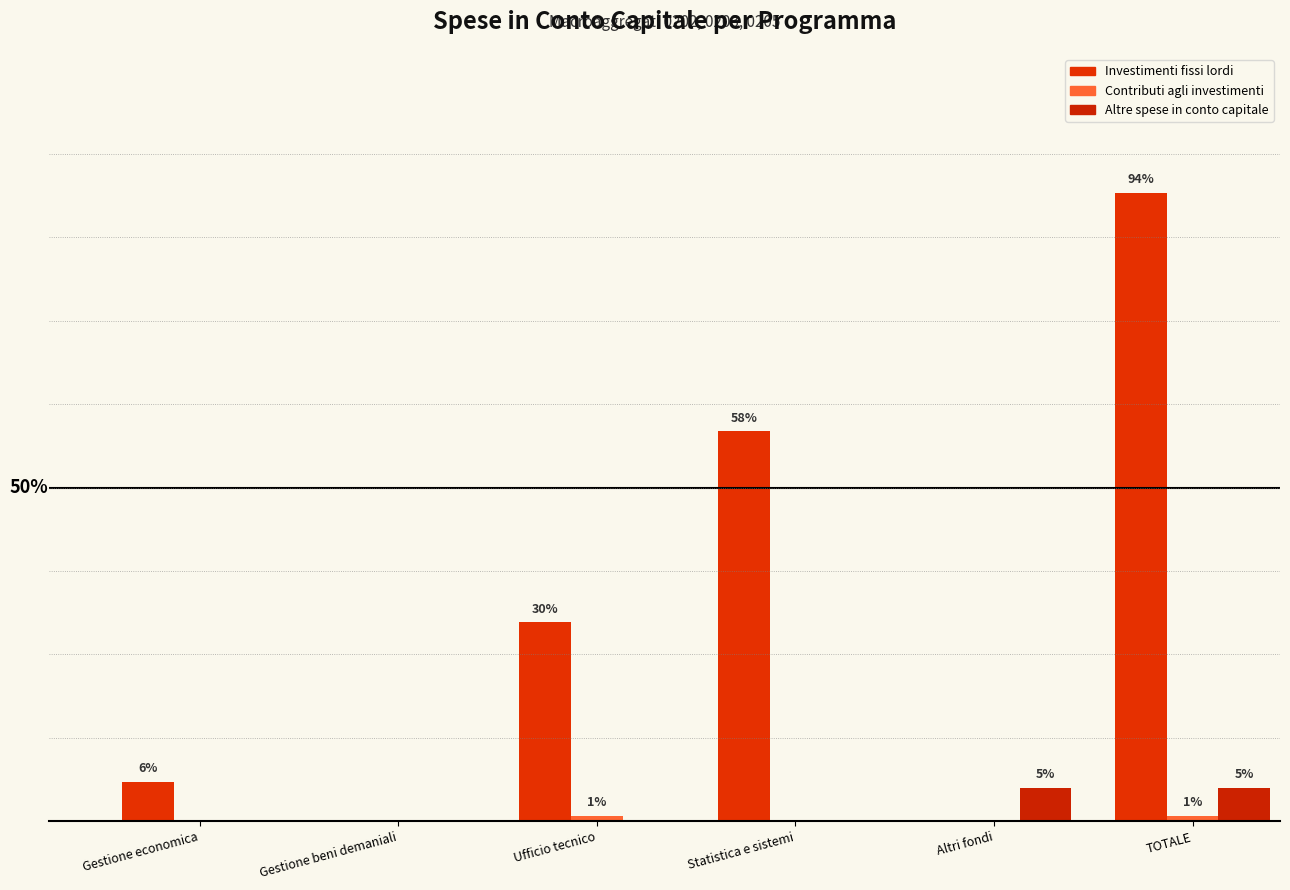

Does the chart contain stacked bars?

No